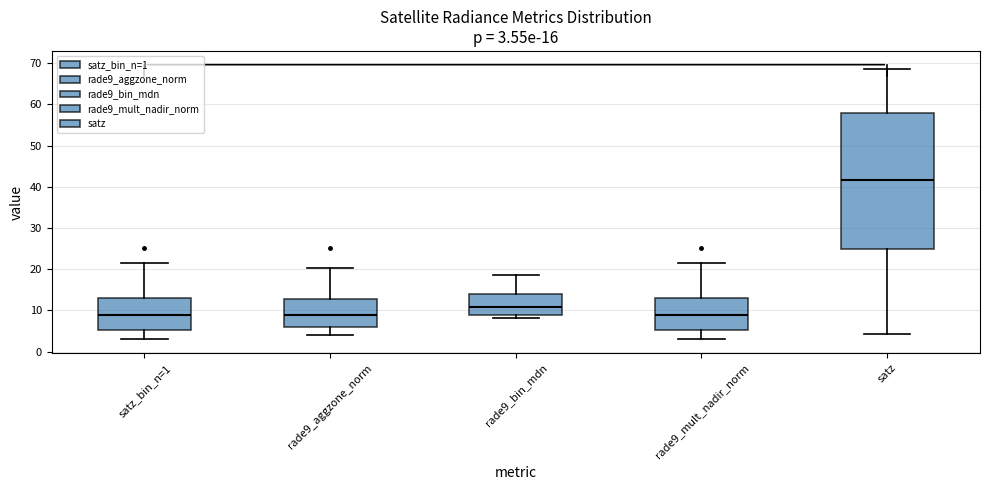

Comparing the boxes themselves (not the whiskers), which one is the tallest?

satz